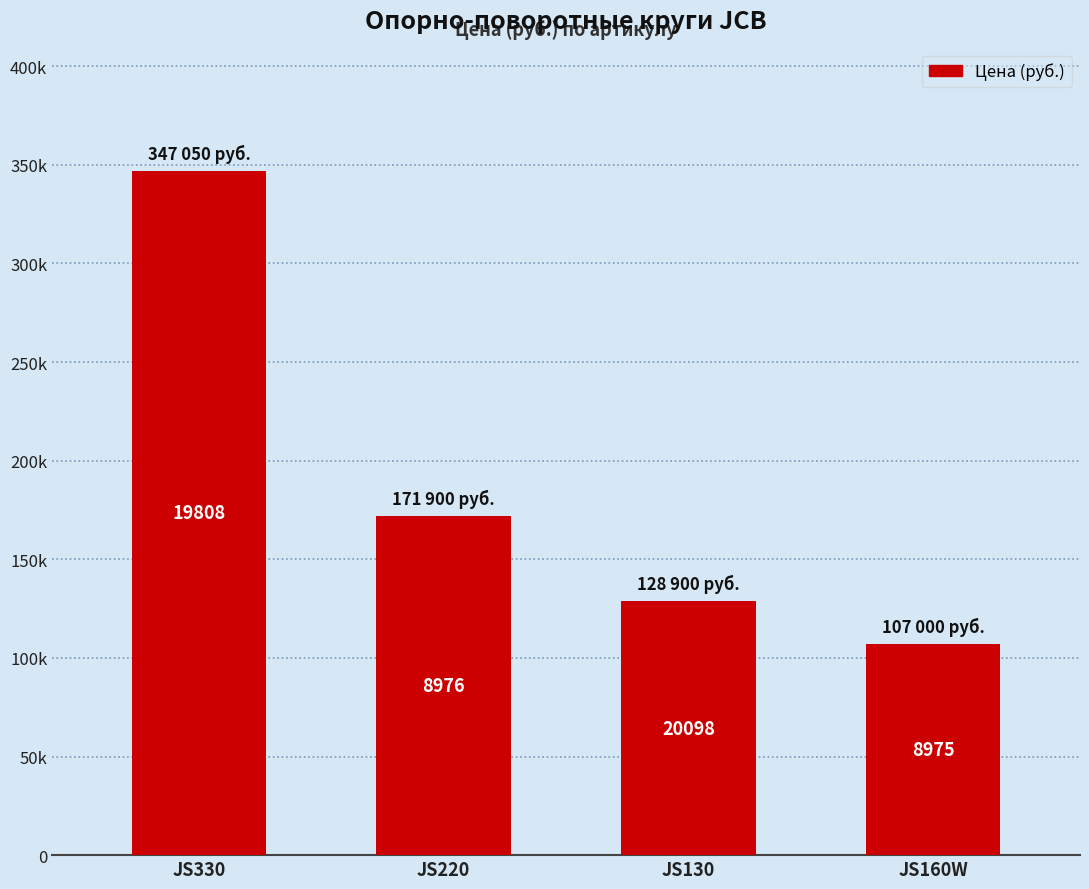

List the labels in order of value, smallest first.

JS160W, JS130, JS220, JS330